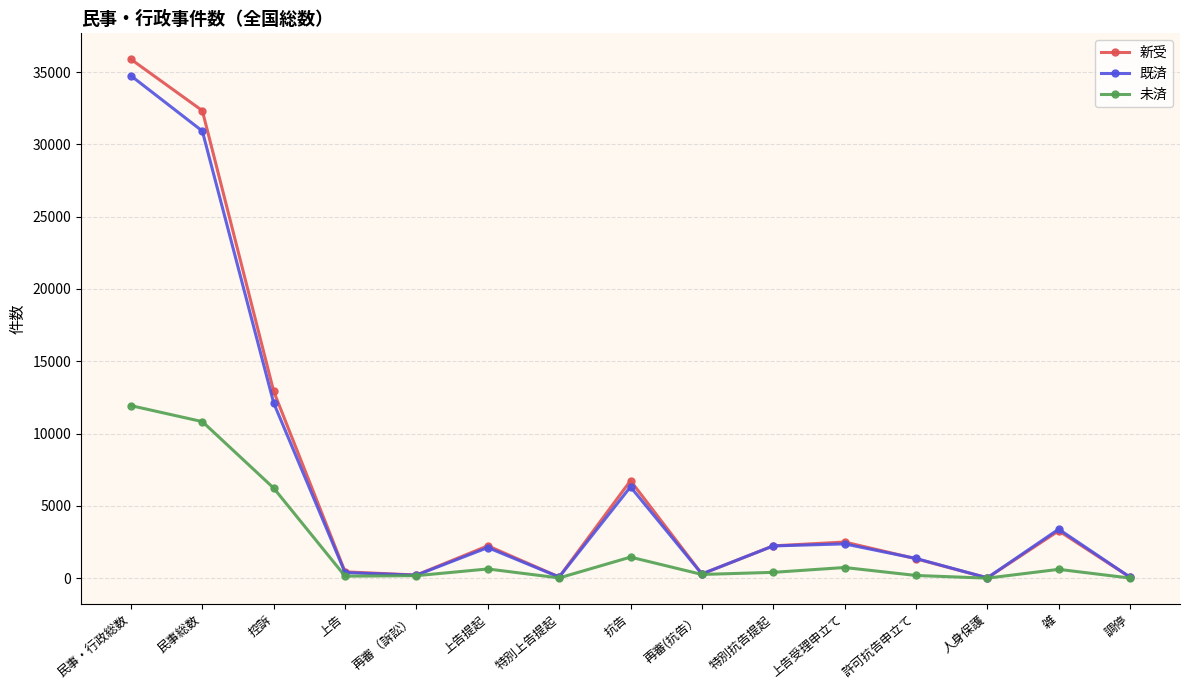

What position from the right is 上告提起?

10